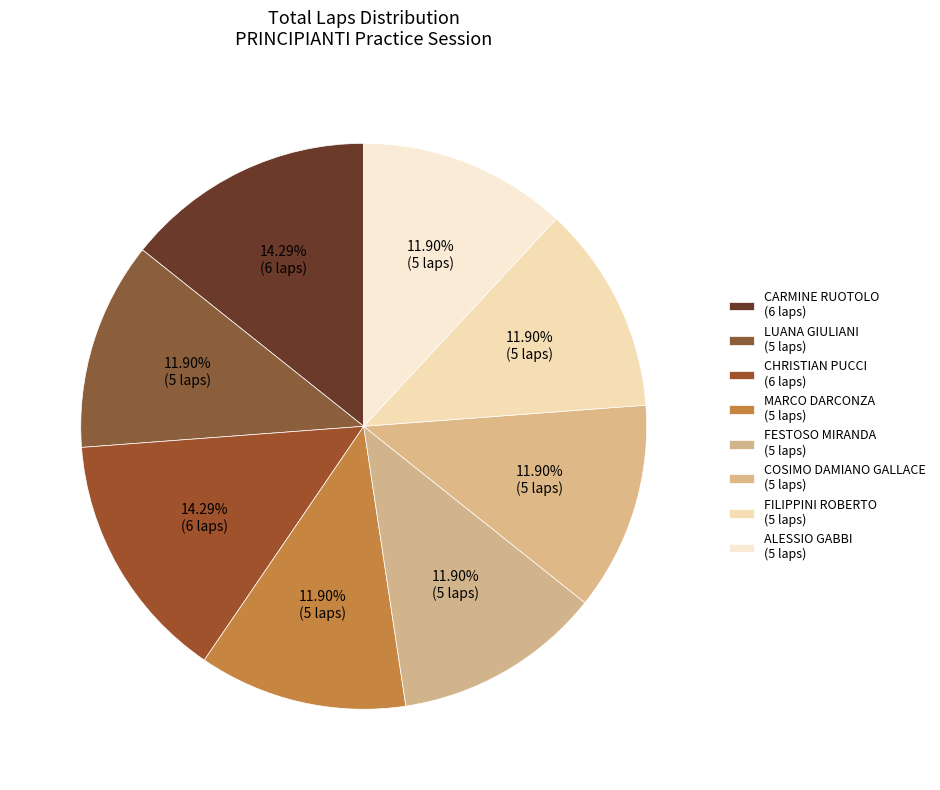

Which slice is the largest?

CARMINE RUOTOLO